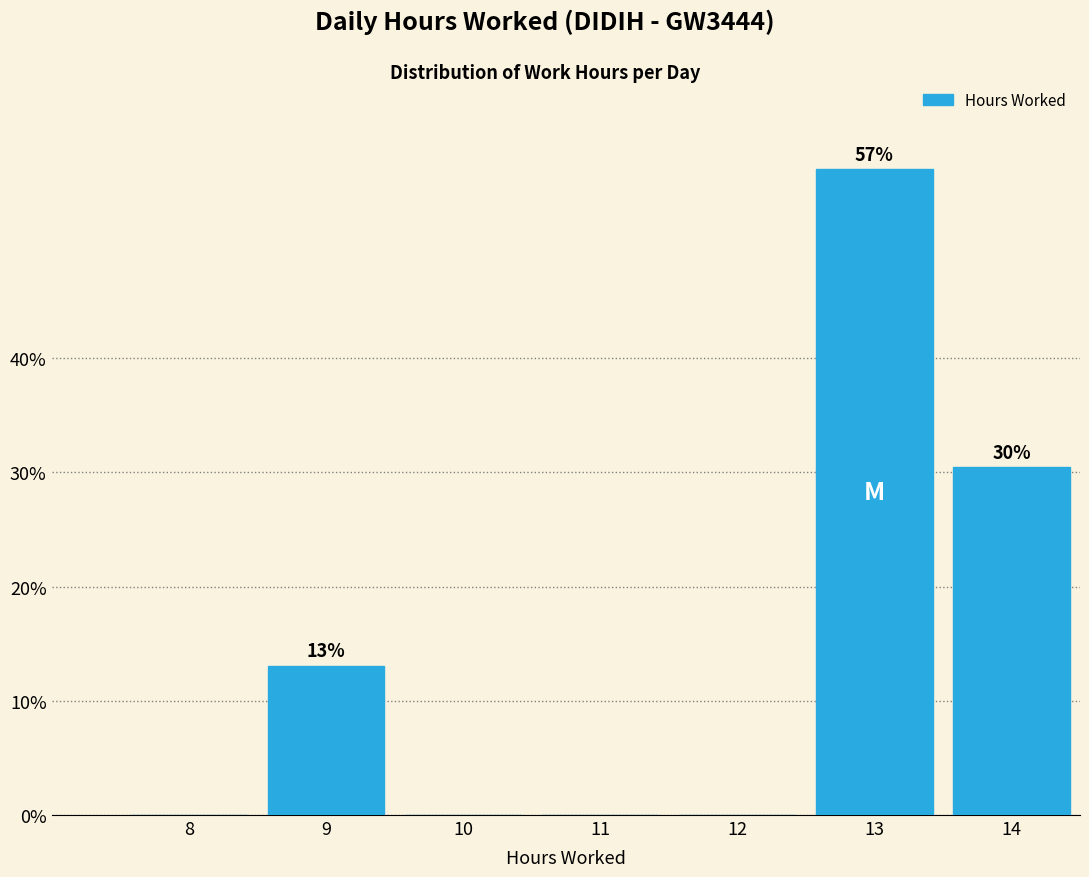

Reading left to right, extract all data points from this chart.

8=0.0	9=13.0	10=0.0	11=0.0	12=0.0	13=56.5	14=30.4